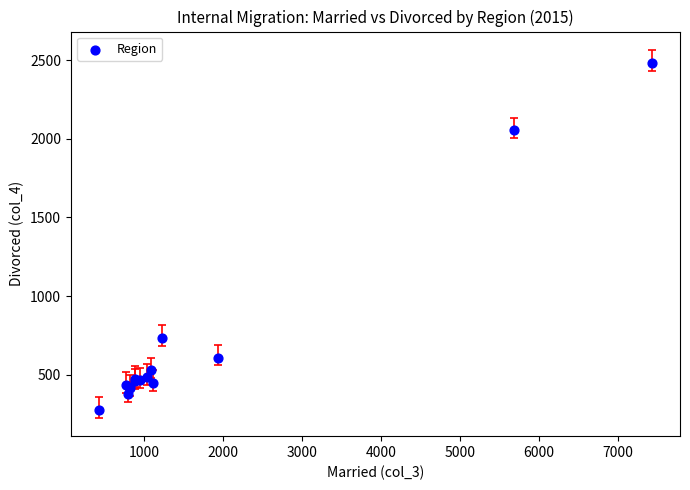

What Y value in the scatter plot is closest to 1380?

733